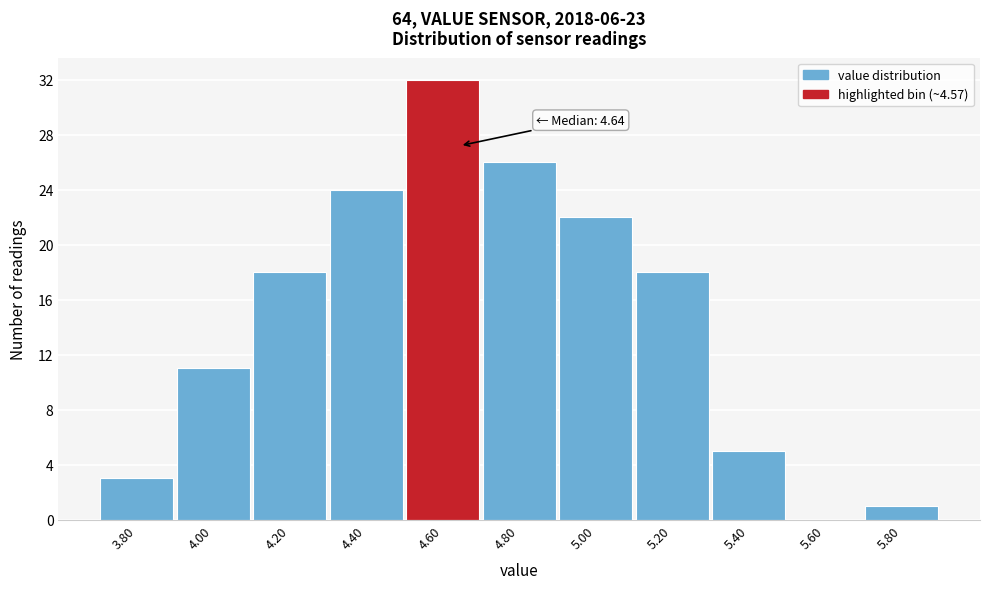

Over which range of the x-axis is the bar tallest?

4.5 to 4.7